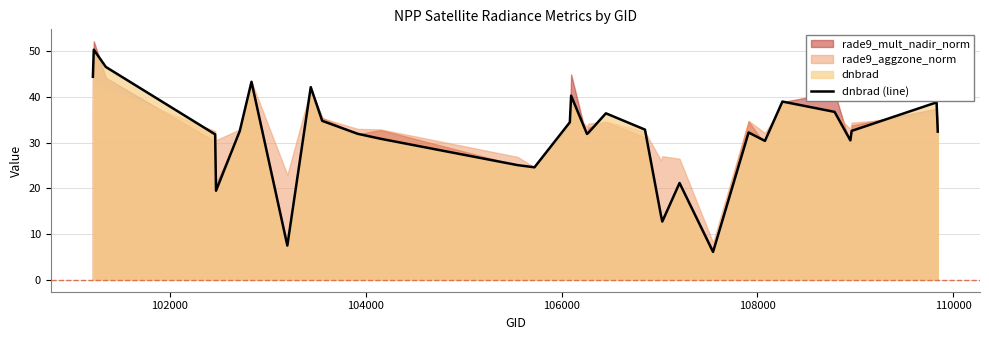

How many points are lower than both their immediate neighbors (excluding endpoints)?

8